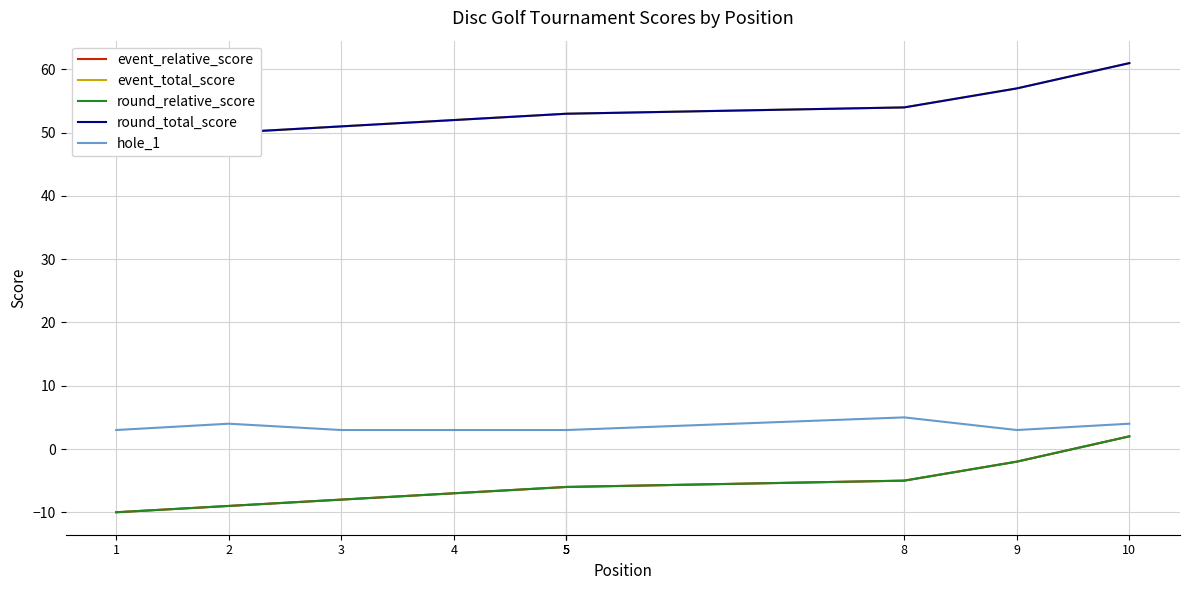

List the series in order of their peak value, lowest first.

event_relative_score, round_relative_score, hole_1, event_total_score, round_total_score